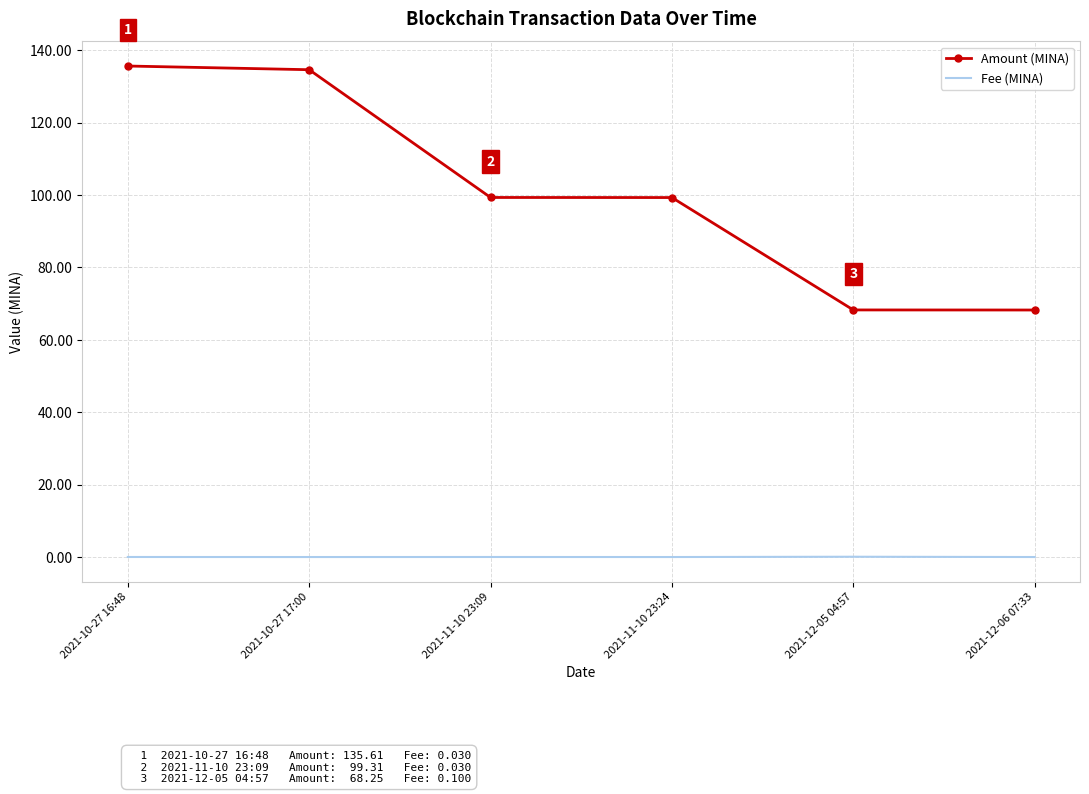

Is the value of Amount (MINA) at 2021-12-06 07:33 greater than the value of Fee (MINA) at 2021-12-06 07:33?

Yes